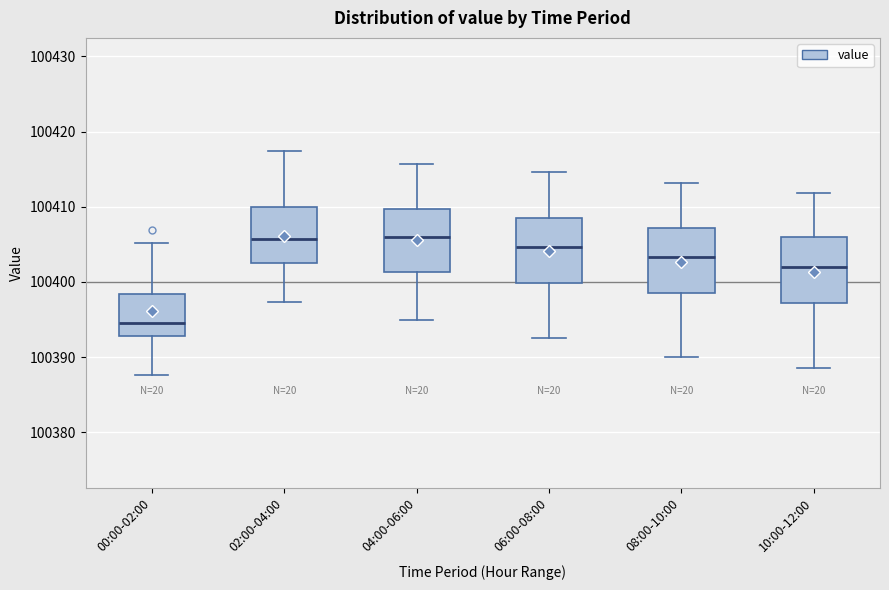

Reading left to right, read every box against the y-axis: the position of its median line, the range the box covers, and the ends of its whiskers. The values are not printed on the chart, so give them approximately, as read against the axis.

00:00-02:00: median 100395, box 100393 to 100398, whiskers 100388 to 100405
02:00-04:00: median 100406, box 100403 to 100410, whiskers 100397 to 100417
04:00-06:00: median 100406, box 100401 to 100410, whiskers 100395 to 100416
06:00-08:00: median 100405, box 100400 to 100409, whiskers 100393 to 100415
08:00-10:00: median 100403, box 100399 to 100407, whiskers 100390 to 100413
10:00-12:00: median 100402, box 100397 to 100406, whiskers 100389 to 100412